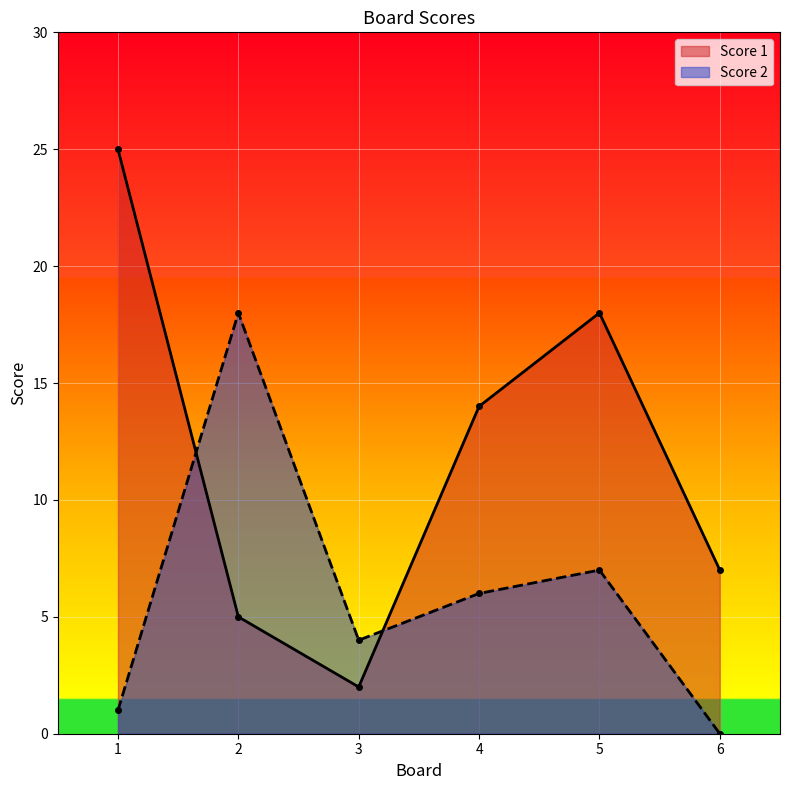

Rank the categories by Score 2 value from lowest to highest.

6, 1, 3, 4, 5, 2